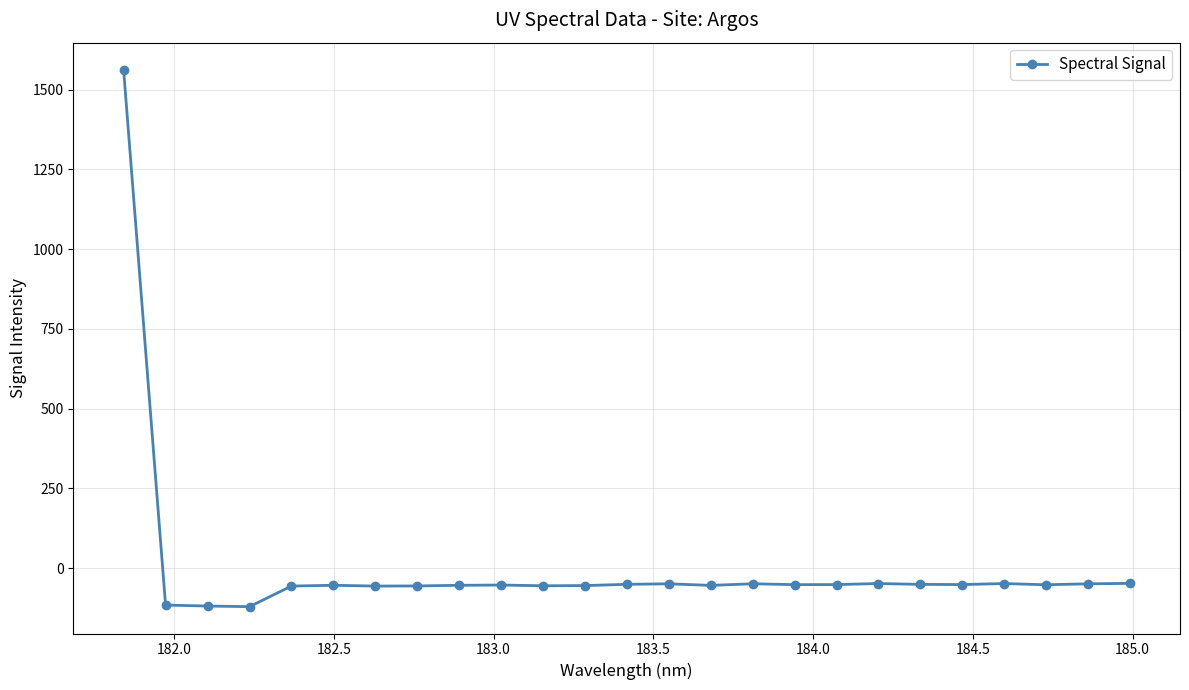

What is the value of the 8th point from the left?

-55.7